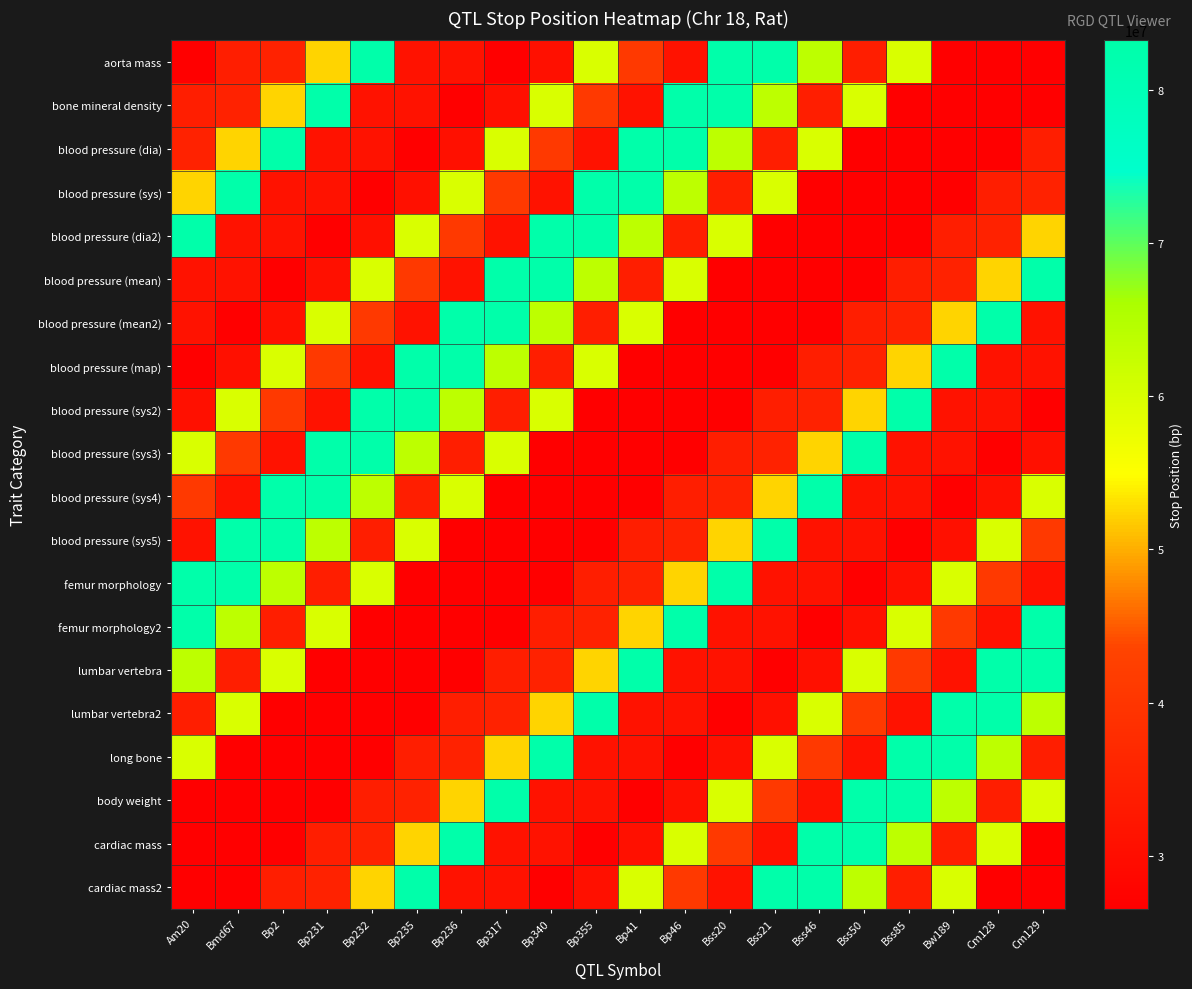

Which has a higher value, Am20 or Cm128?

Am20